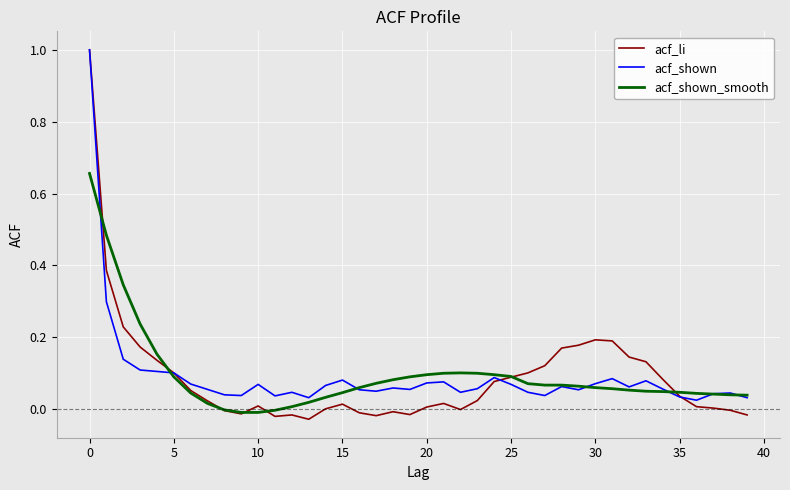

What is the highest value of the acf_li series?

1.0